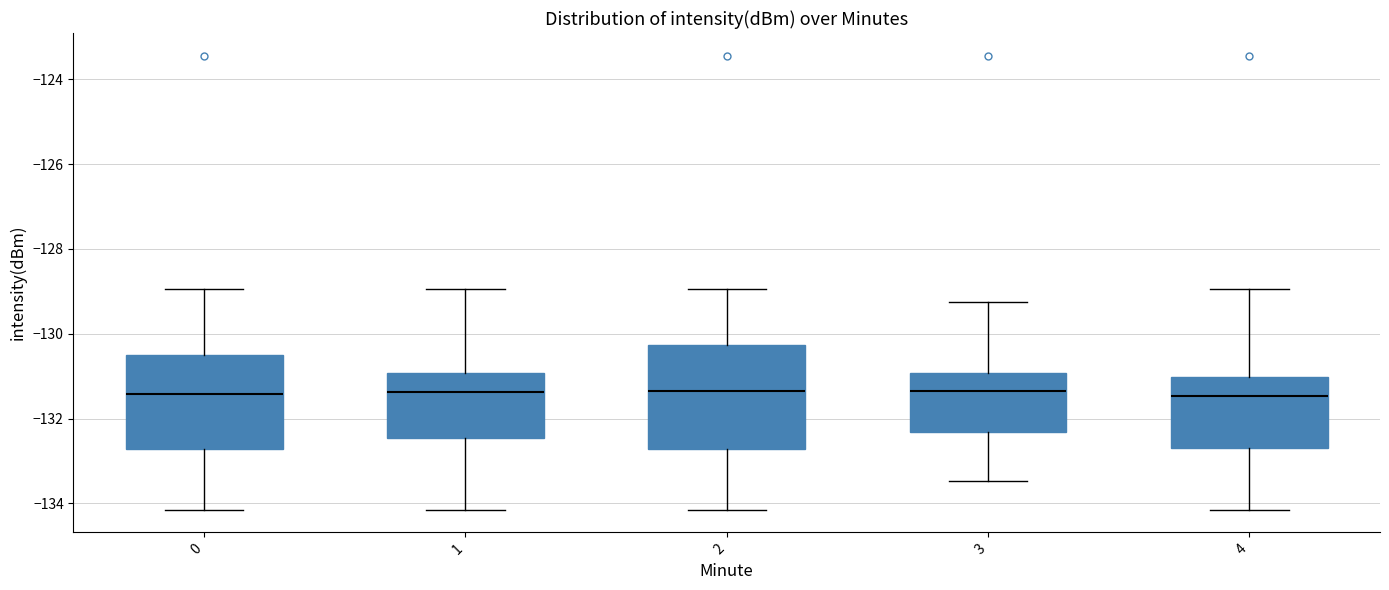

Where is the upper edge of the box at x = 1 on the y-axis? The values are not printed on the chart, so give them approximately, as read against the axis.

-131.0